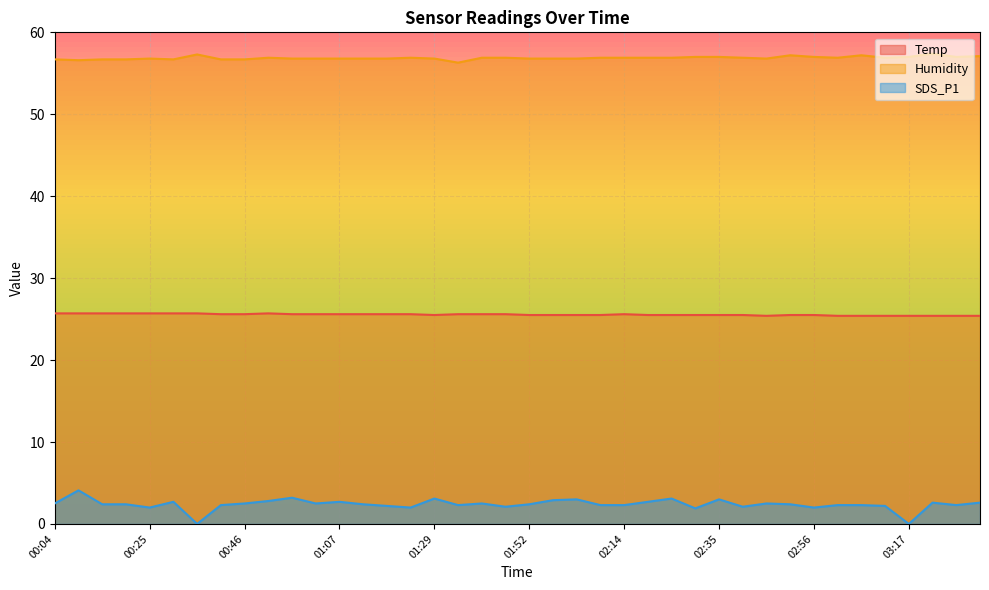

What are all the series names shown in the legend?

Temp, Humidity, SDS_P1